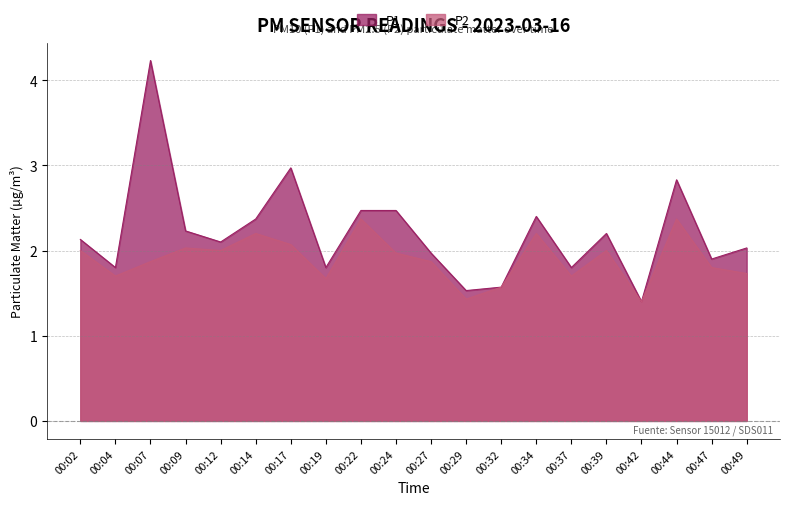

At which label is P2 closest to 1?

00:42